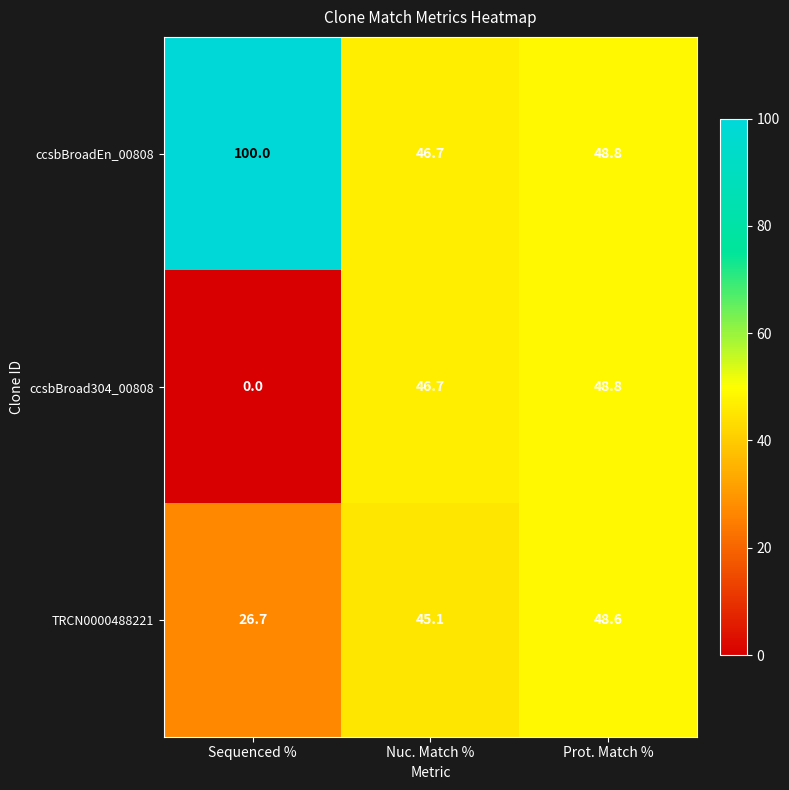

Which category has the highest value across all series?

Sequenced %